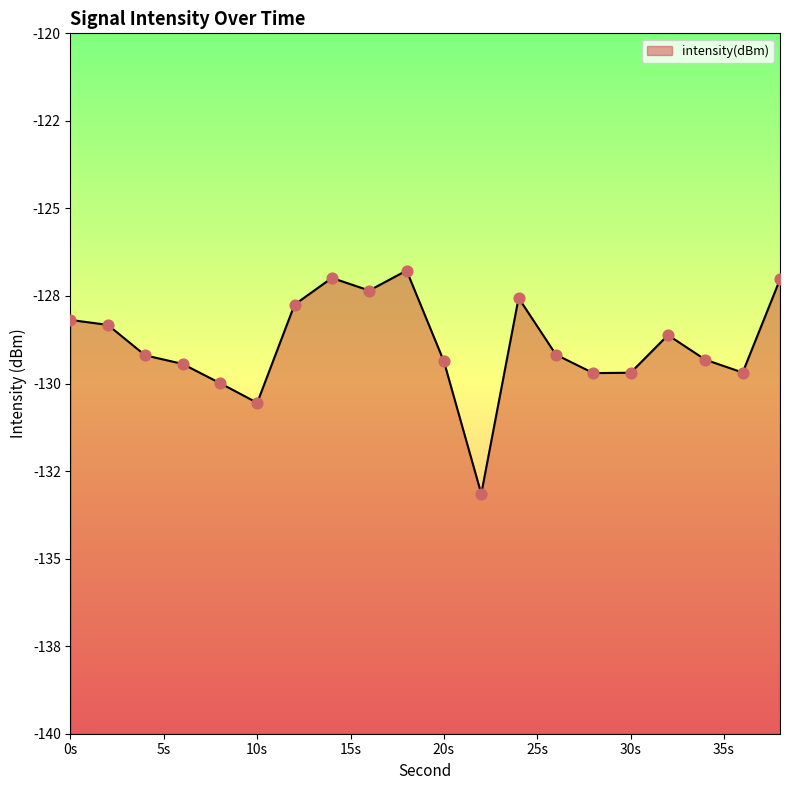

Between 16 and 8, which is larger?

16